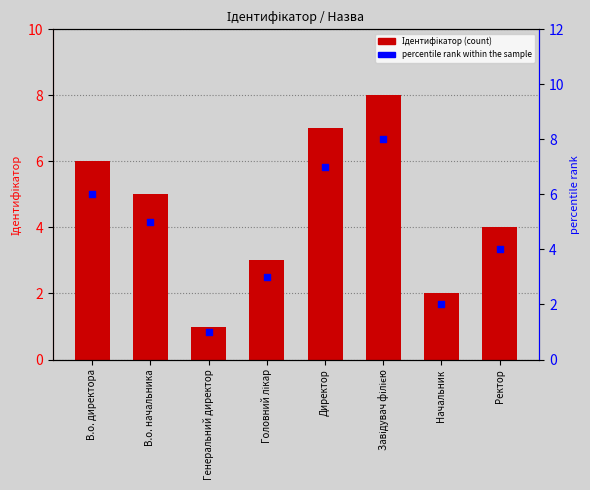

What is the total value across all series at Начальник?

4